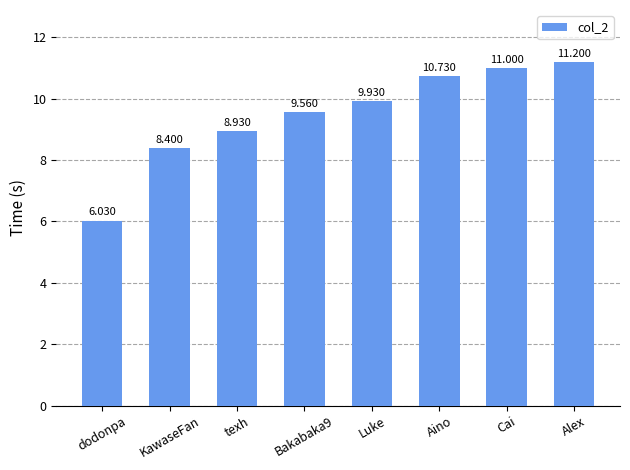

Rank the categories by value from highest to lowest.

Alex, Cai, Aino, Luke, Bakabaka9, texh, KawaseFan, dodonpa